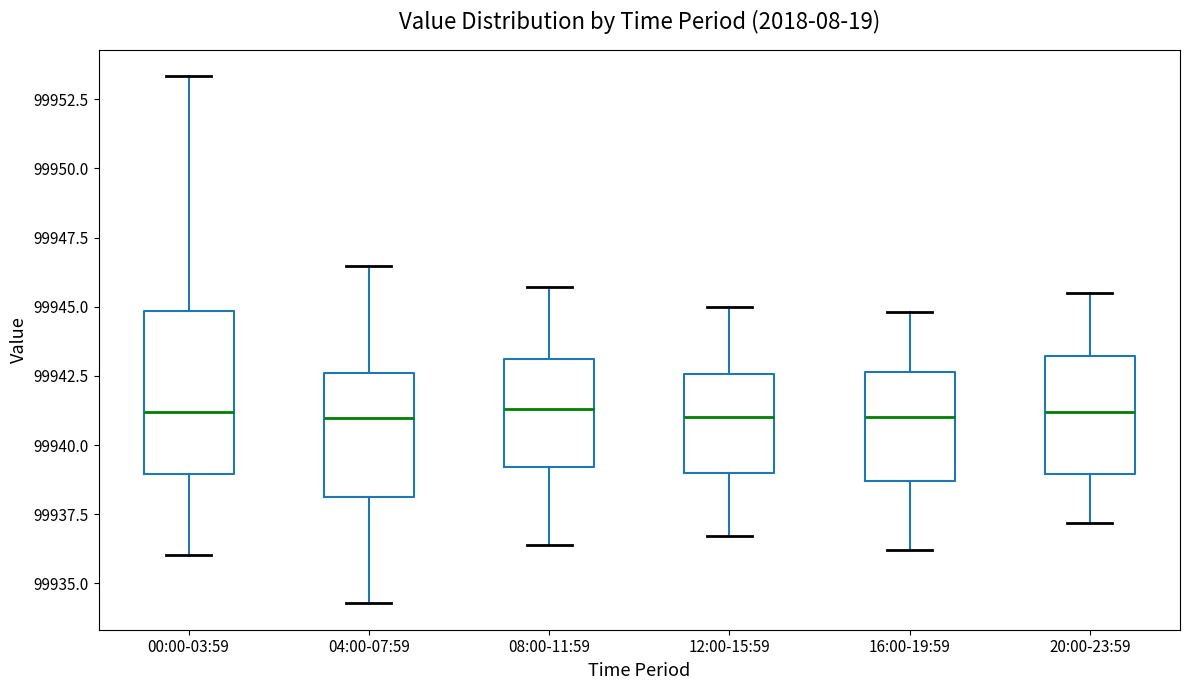

Comparing the boxes themselves (not the whiskers), which one is the tallest?

00:00-03:59